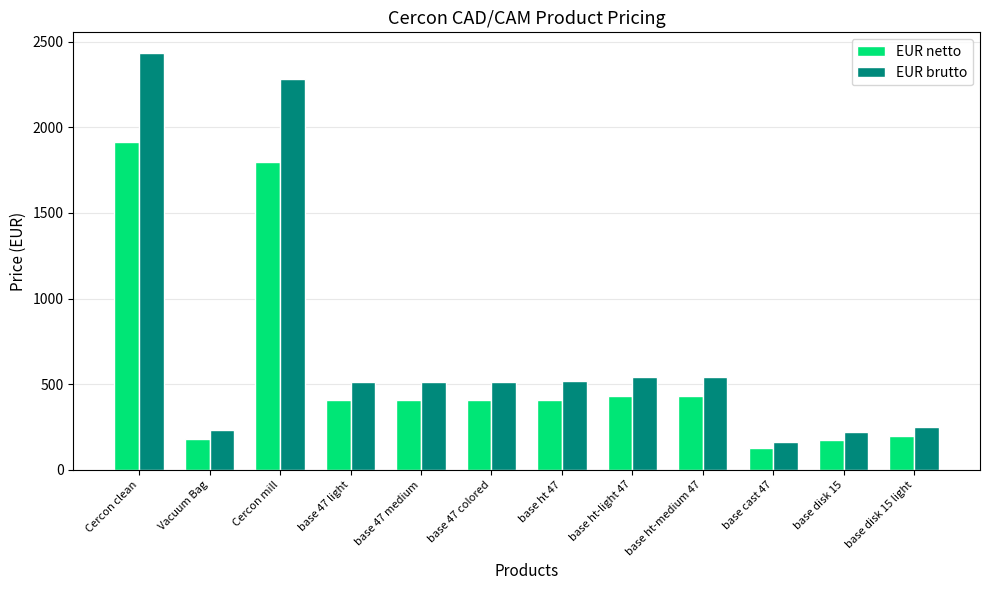

How many data points does each series have?

12